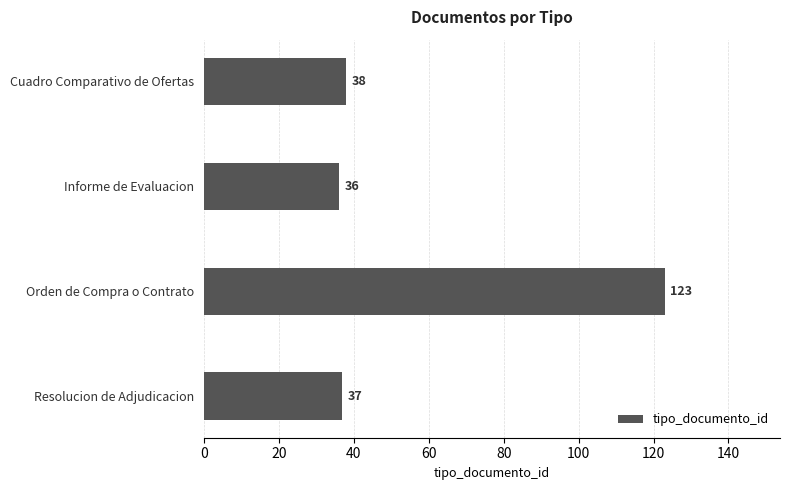

What is the sum of all values?

234